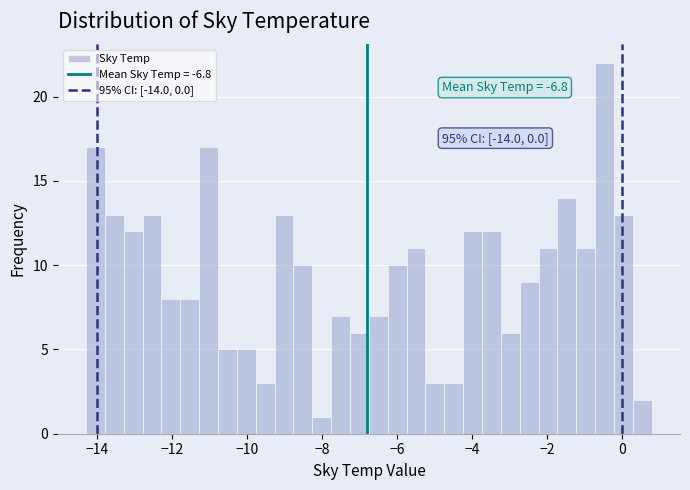

Read against the x-axis, roughly where is the centre of the tallest bar?

-0.4